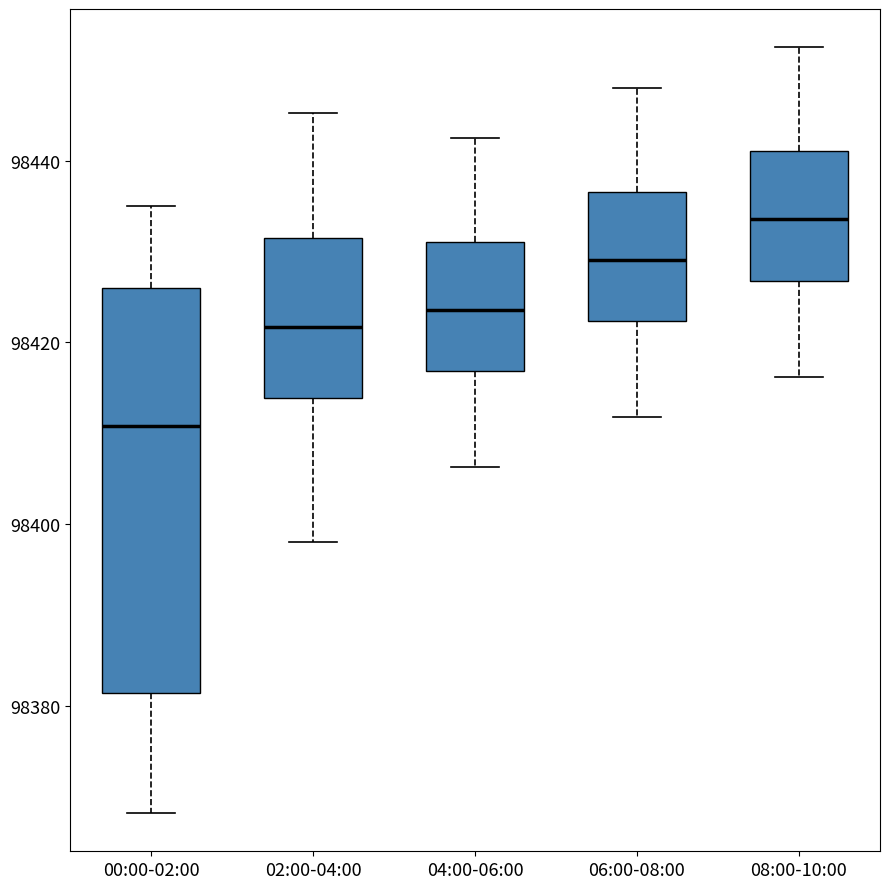

Reading left to right, transcribe this box plot: for each box, give where its median line is, the range the box spans, and where its two whiskers end, as read against the y-axis. The values are not printed on the chart, so give them approximately, as read against the axis.

00:00-02:00: median 98410, box 98382 to 98426, whiskers 98368 to 98434
02:00-04:00: median 98422, box 98414 to 98432, whiskers 98398 to 98446
04:00-06:00: median 98424, box 98416 to 98432, whiskers 98406 to 98442
06:00-08:00: median 98430, box 98422 to 98436, whiskers 98412 to 98448
08:00-10:00: median 98434, box 98426 to 98442, whiskers 98416 to 98452